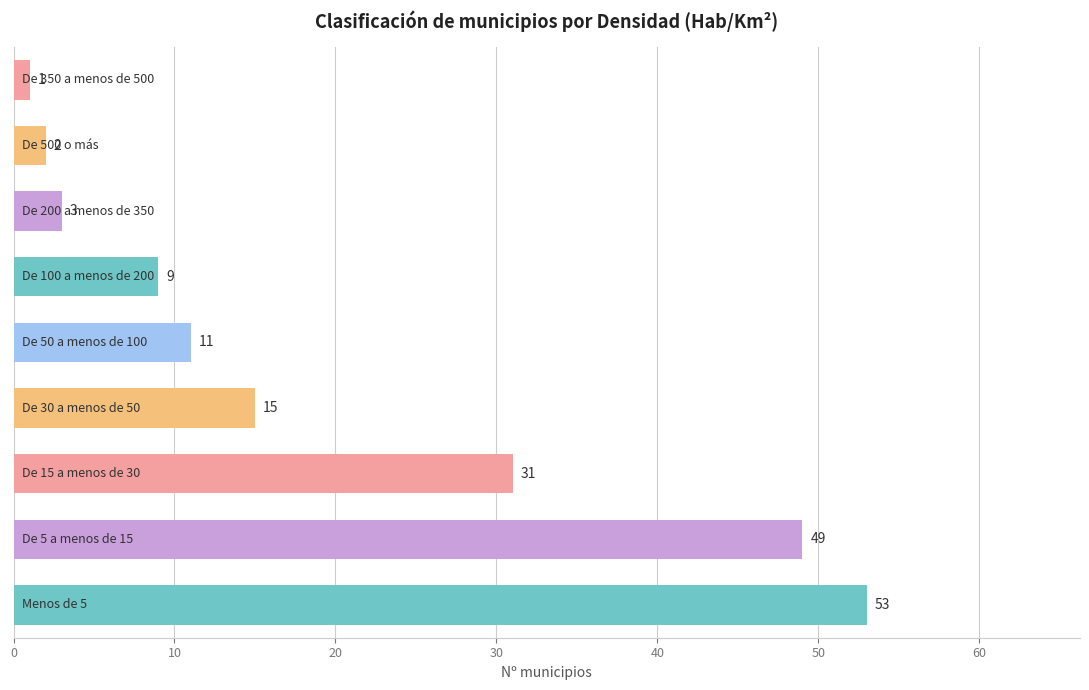

Reading top to bottom, extract all data points from this chart.

1	2	3	9	11	15	31	49	53